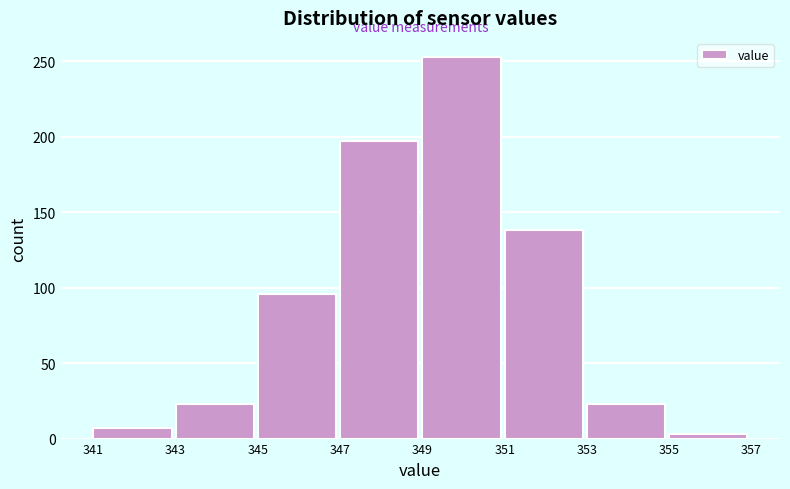

Reading left to right, what are all the values shown in this chart?

341=7	343=23	345=96	347=197	349=253	351=138	353=23	355=3